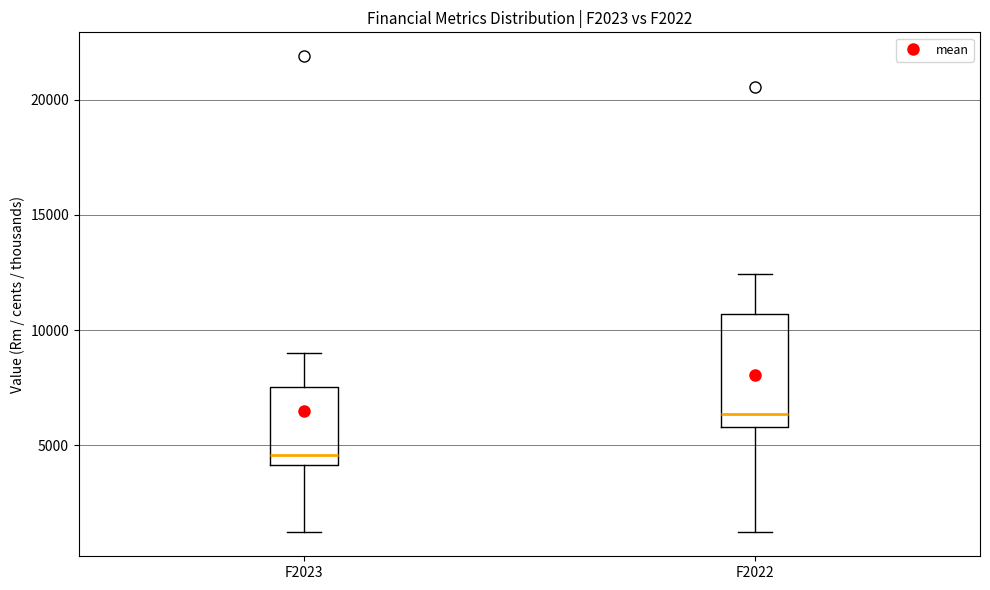

Which box has the highest median line?

F2022